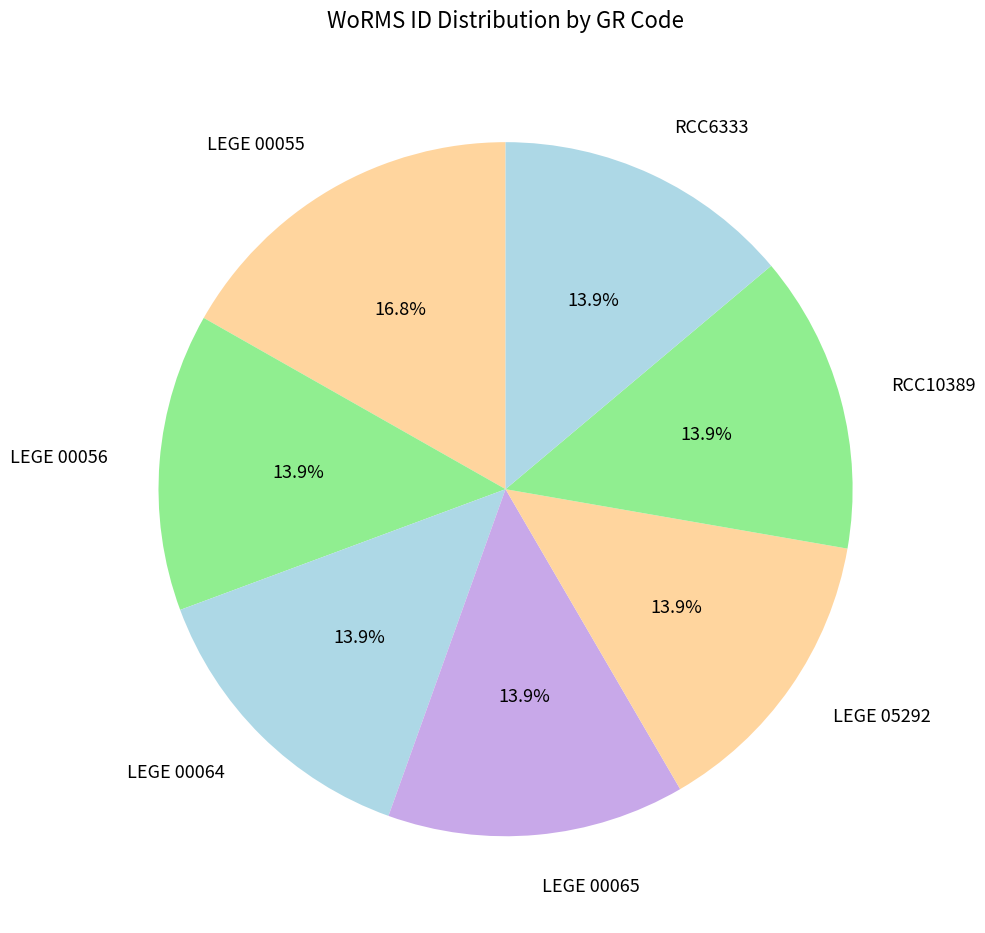

The RCC6333 slice represents 2% of the pie. True or false?

False